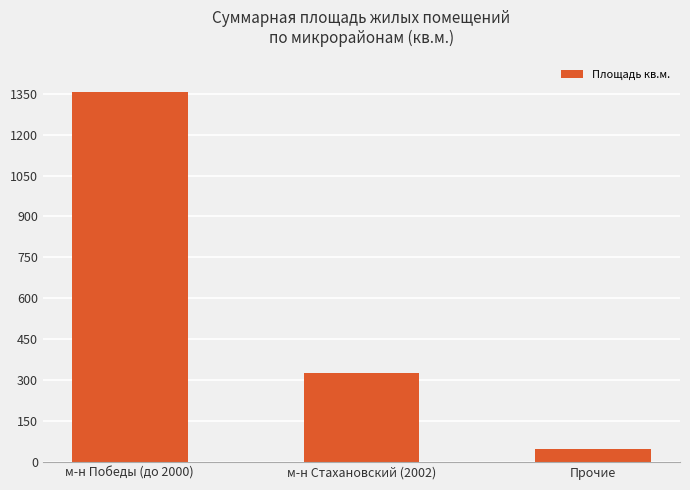

How many bars are there in total?

3